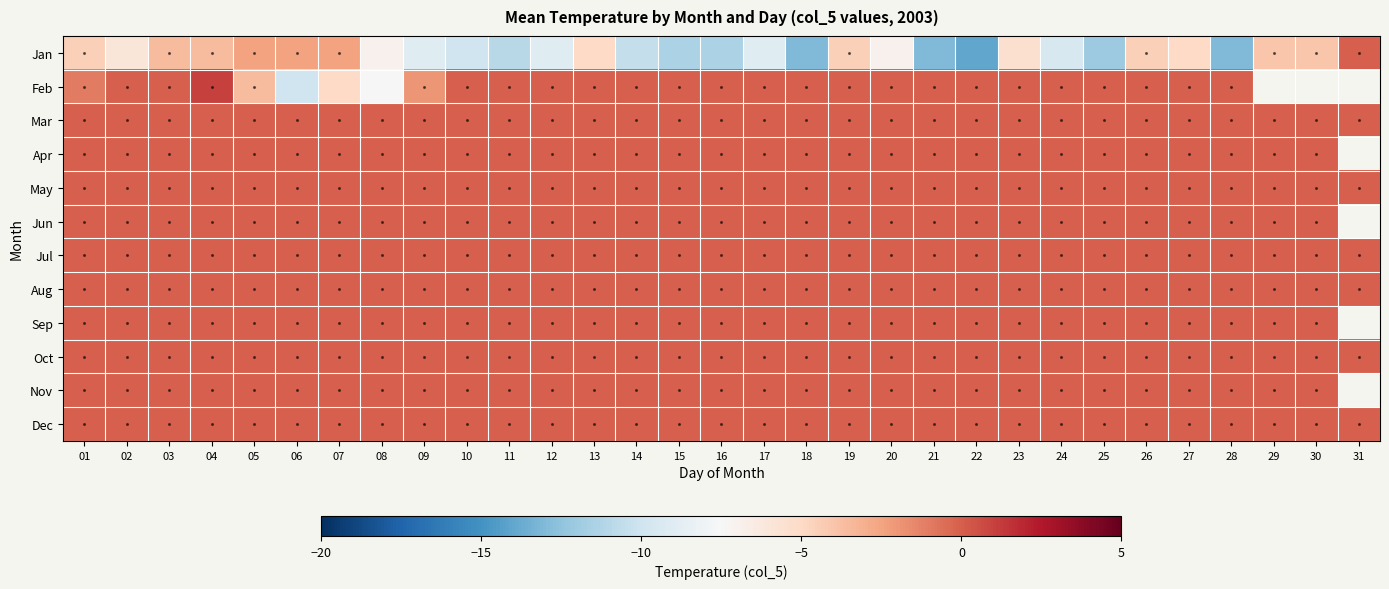

At which category is the sum across all series the highest?

04